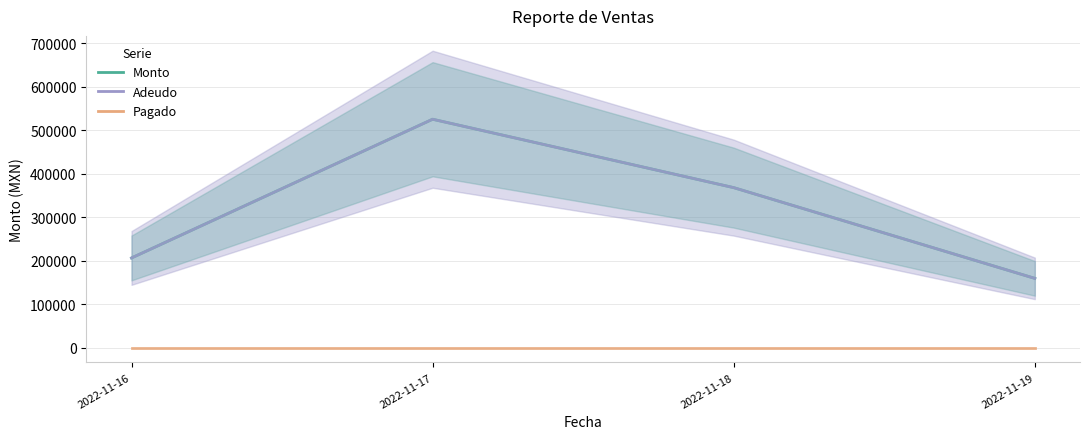

Which has a higher value, 2022-11-19 or 2022-11-18?

2022-11-18